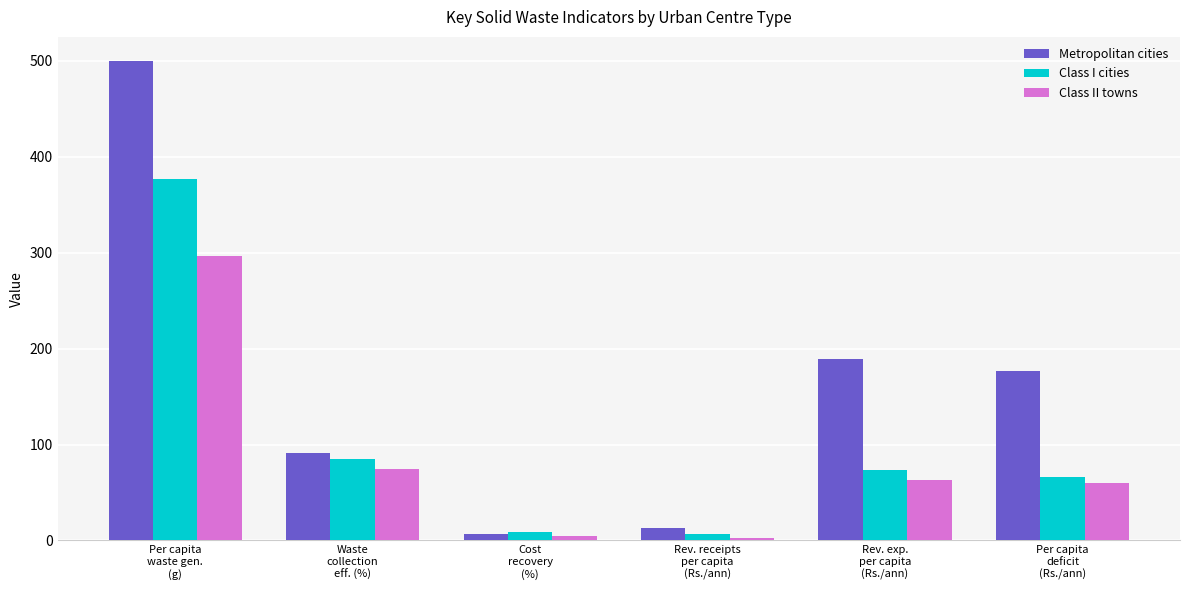

Which series changed the most between Waste
collection
eff. (%) and Cost
recovery
(%)?

Metropolitan cities